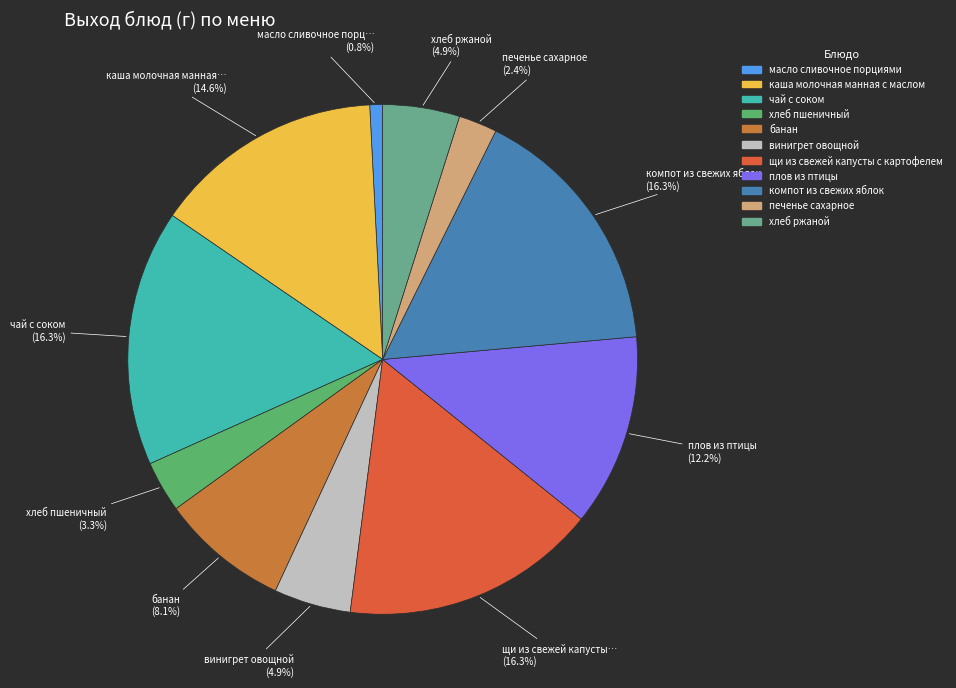

To the nearest percent, what is the difference between the largest and smallest slice percentages?

15%